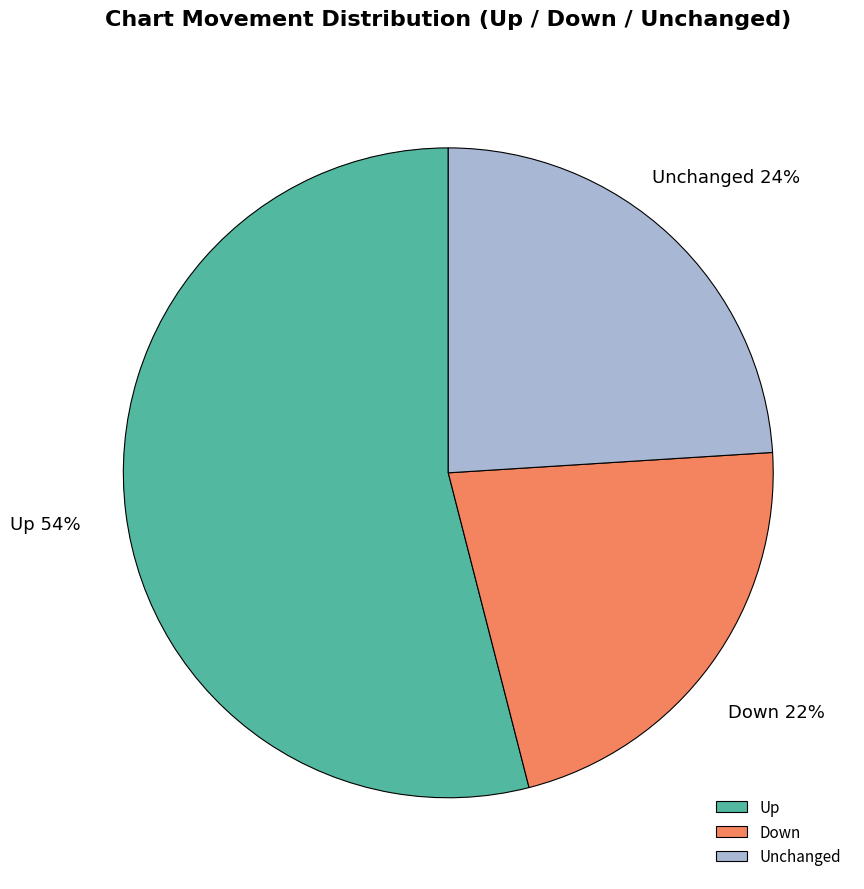

To the nearest percent, what percentage of the pie is Unchanged?

24%